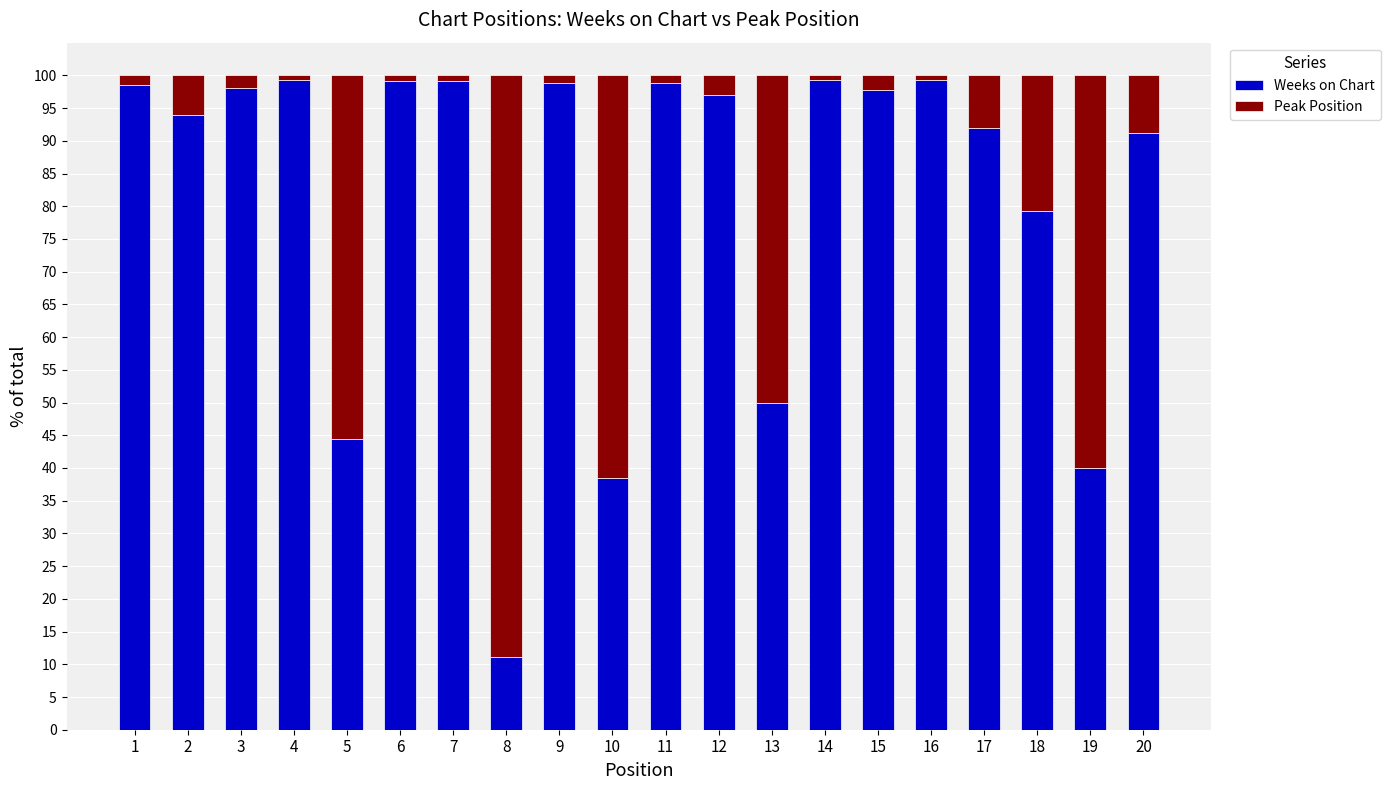

True or false: Weeks on Chart has a value of 21.9 at 13.

False